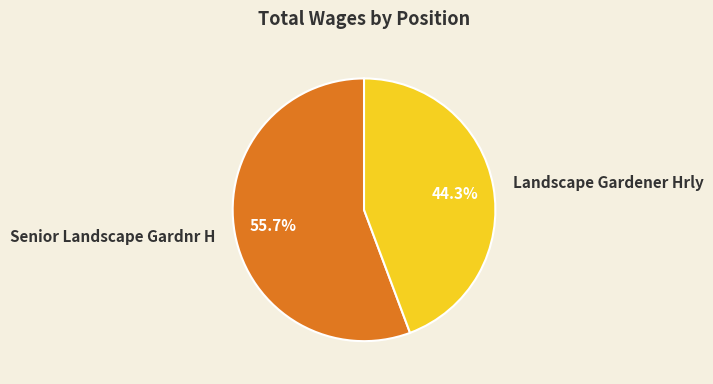

To the nearest percent, what is the difference between the largest and smallest slice percentages?

11%